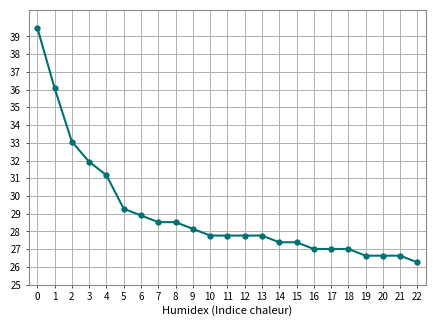

Is this an area chart (filled region under the line)?

No